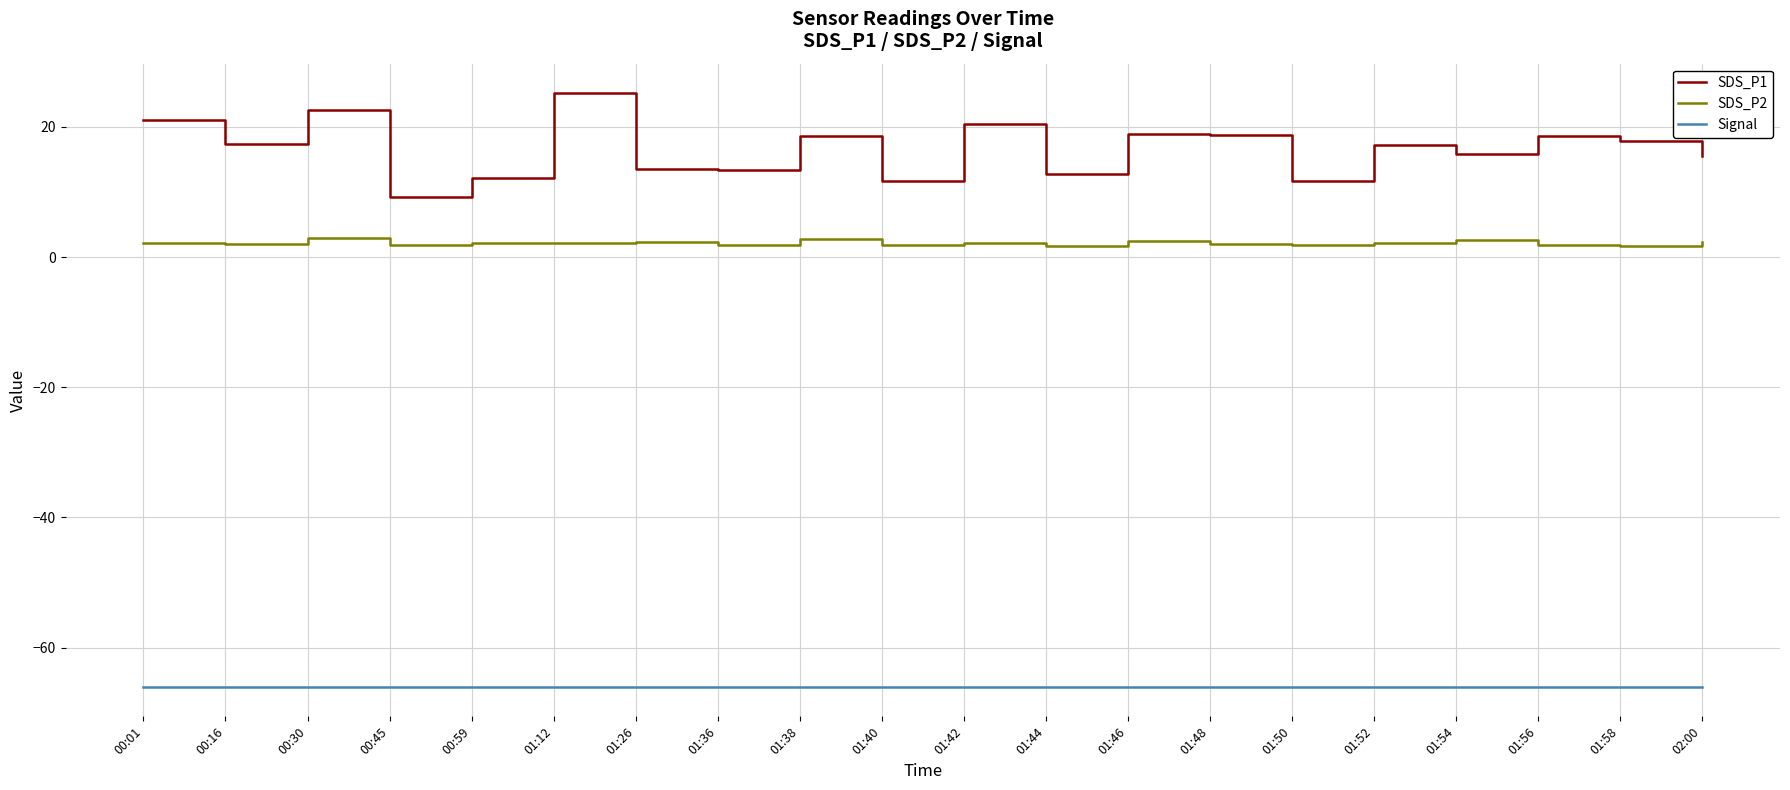

True or false: Signal has a value of -95.6 at 02:00.

False